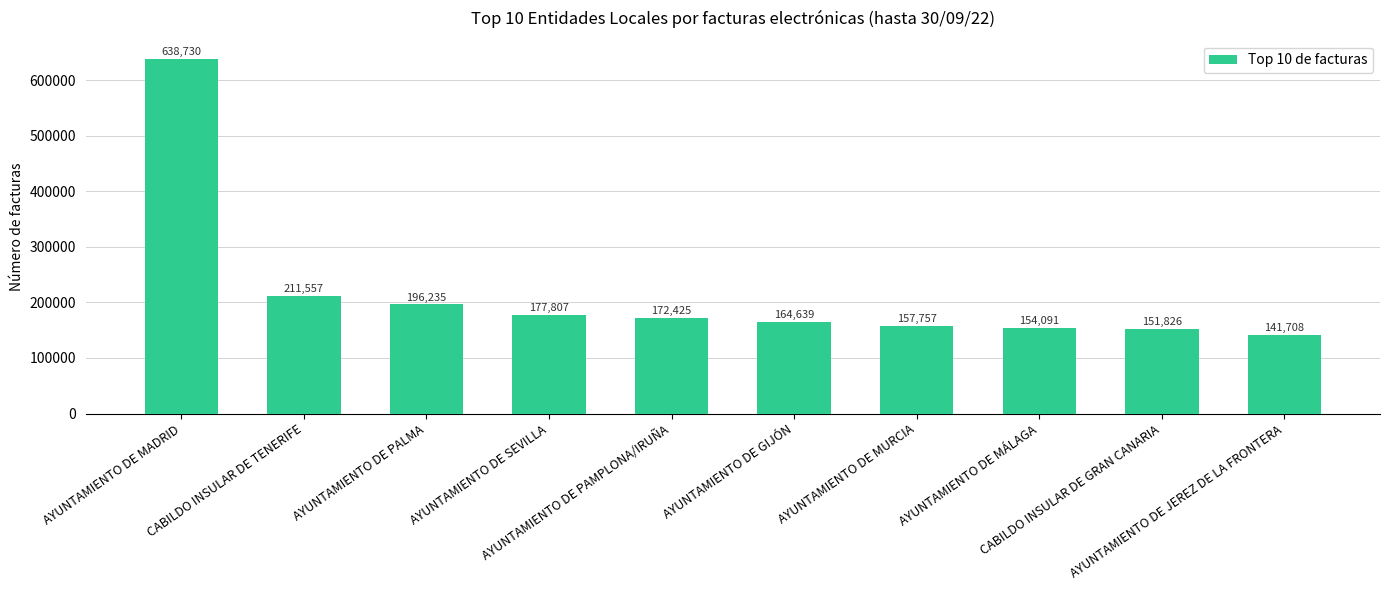

Rank the categories by value from lowest to highest.

AYUNTAMIENTO DE JEREZ DE LA FRONTERA, CABILDO INSULAR DE GRAN CANARIA, AYUNTAMIENTO DE MÁLAGA, AYUNTAMIENTO DE MURCIA, AYUNTAMIENTO DE GIJÓN, AYUNTAMIENTO DE PAMPLONA/IRUÑA, AYUNTAMIENTO DE SEVILLA, AYUNTAMIENTO DE PALMA, CABILDO INSULAR DE TENERIFE, AYUNTAMIENTO DE MADRID